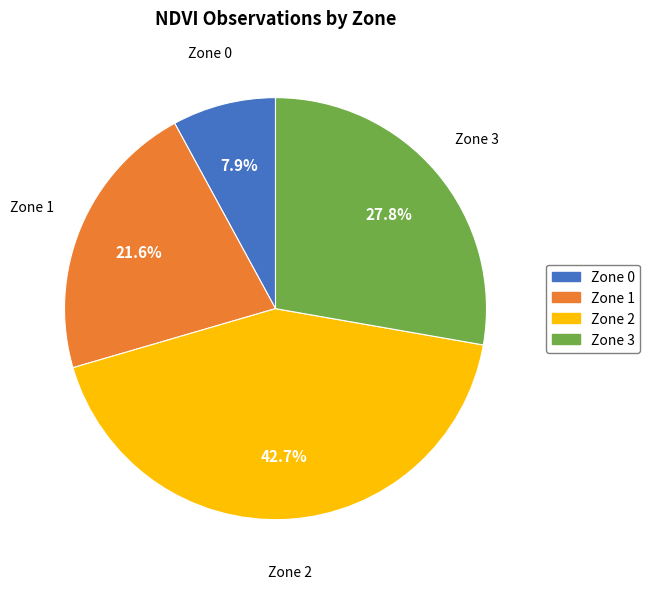

To the nearest percent, what is the combined percentage of Zone 2 and Zone 3?

70%